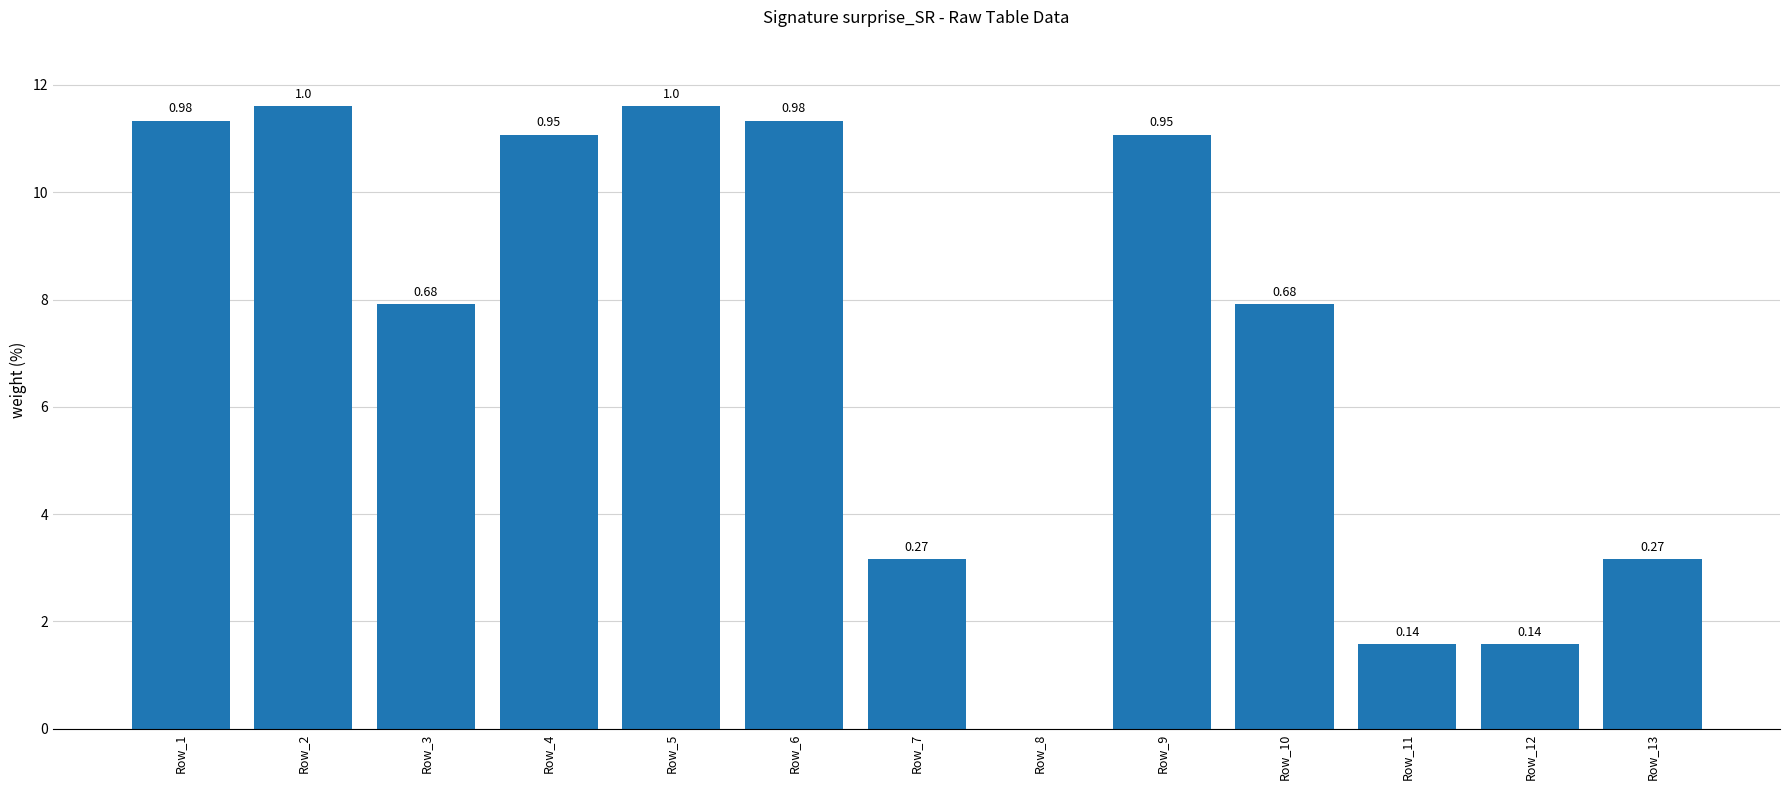

List the labels in order of value, largest first.

Row_2, Row_5, Row_1, Row_6, Row_4, Row_9, Row_3, Row_10, Row_7, Row_13, Row_11, Row_12, Row_8